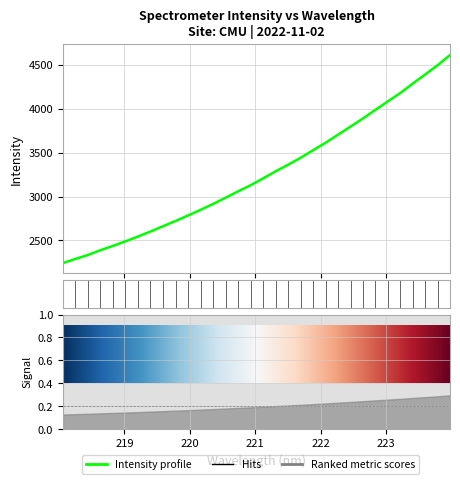

How many data points does each series have?

32